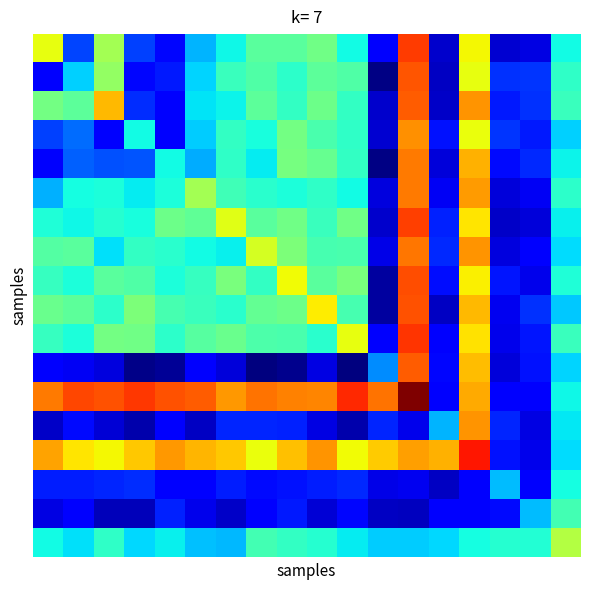

What is the maximum value shown in the chart?

5319.0